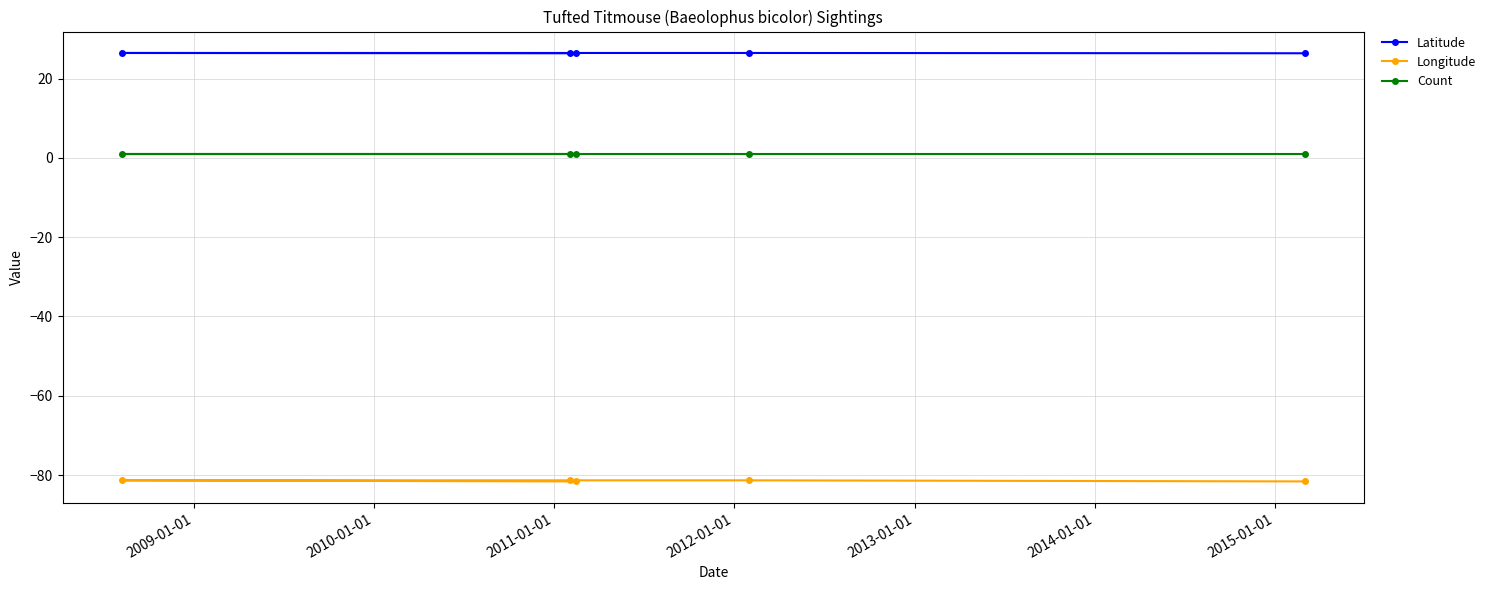

How many data points does each series have?

5